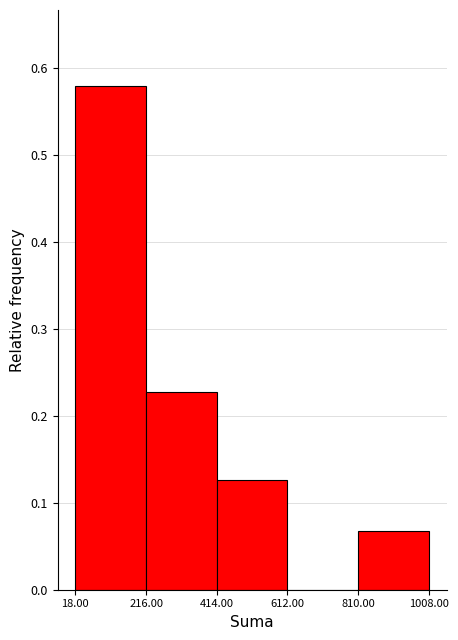

Reading left to right, list every bar in this chart as the range it spans on the x-axis followed by its height. The values are not printed on the chart, so give them approximately, as read against the axis.

18.00 to 216.00: 0.58
216.00 to 414.00: 0.23
414.00 to 612.00: 0.13
612.00 to 810.00: 0
810.00 to 1008.00: 0.07